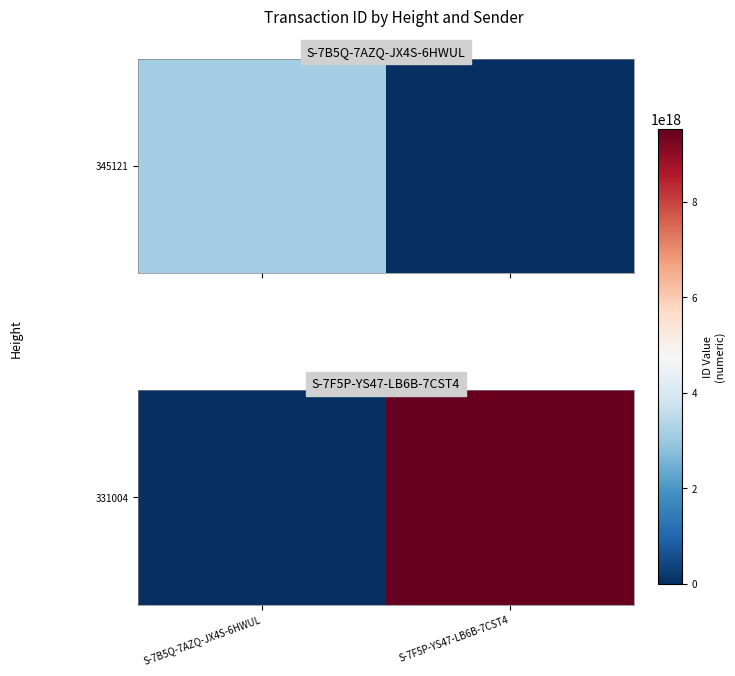

List the labels in order of value, largest first.

S-7F5P-YS47-LB6B-7CST4, S-7B5Q-7AZQ-JX4S-6HWUL